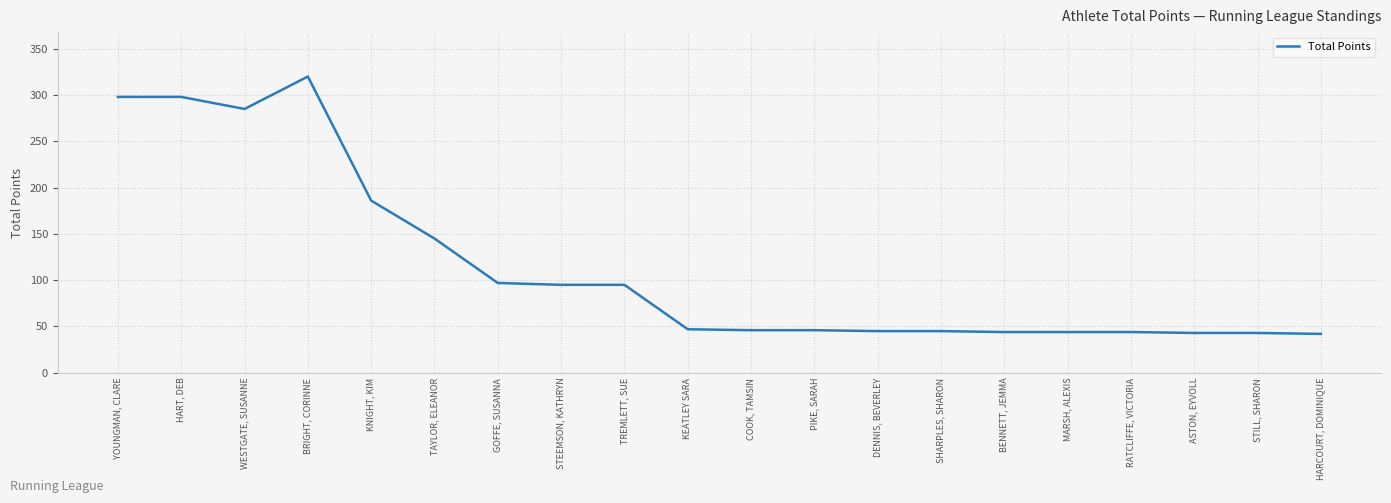

Which has a higher value, SHARPLES, SHARON or HART, DEB?

HART, DEB